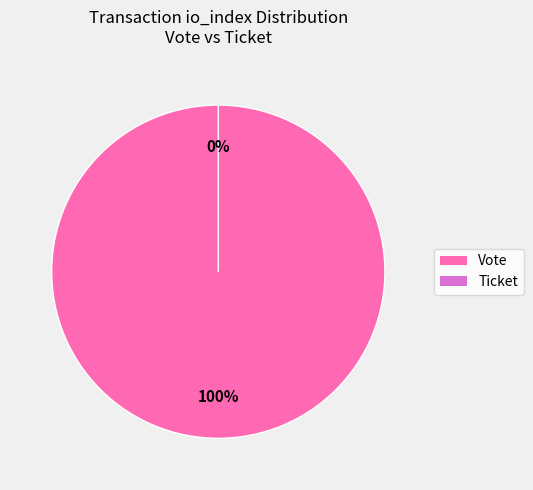

Which has a higher value, Vote or Ticket?

Vote